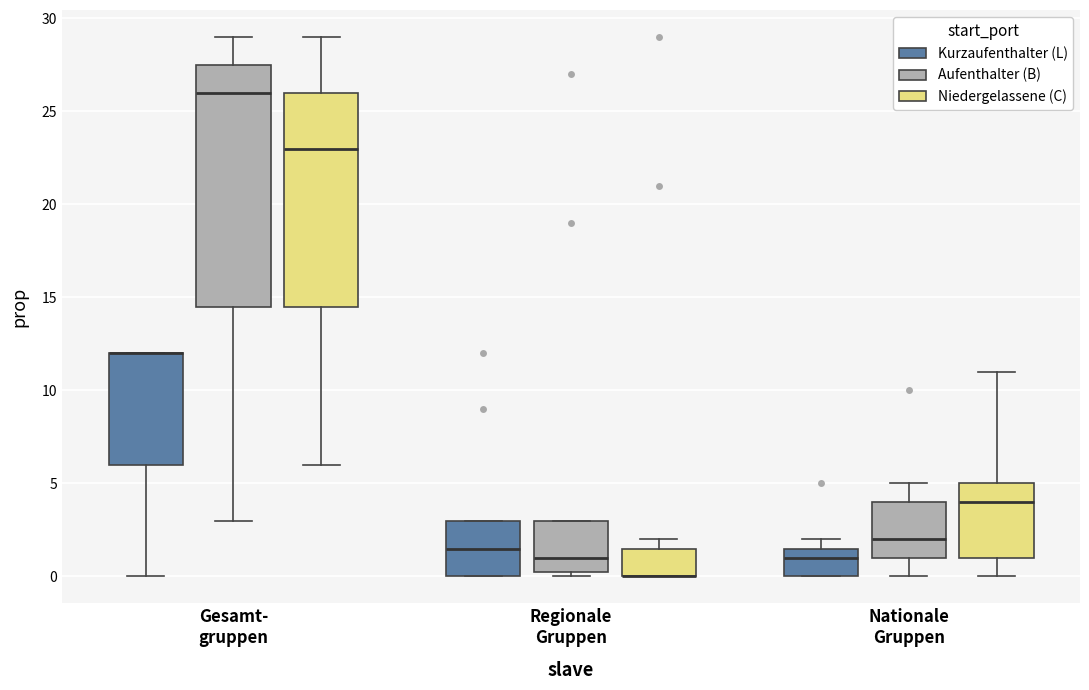

Where does the median line of the box for Regionale Gruppen (Aufenthalter (B)) sit on the y-axis? The values are not printed on the chart, so give them approximately, as read against the axis.

1.0